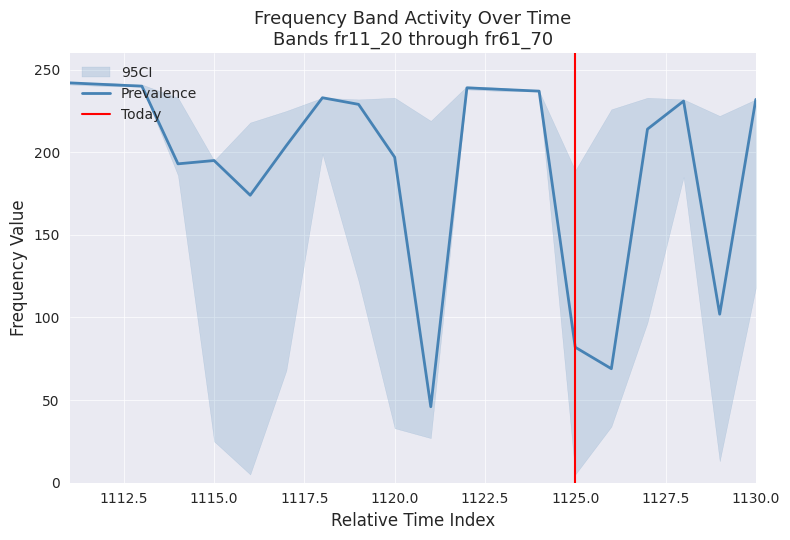

What is the lowest value of the Prevalence series?

46